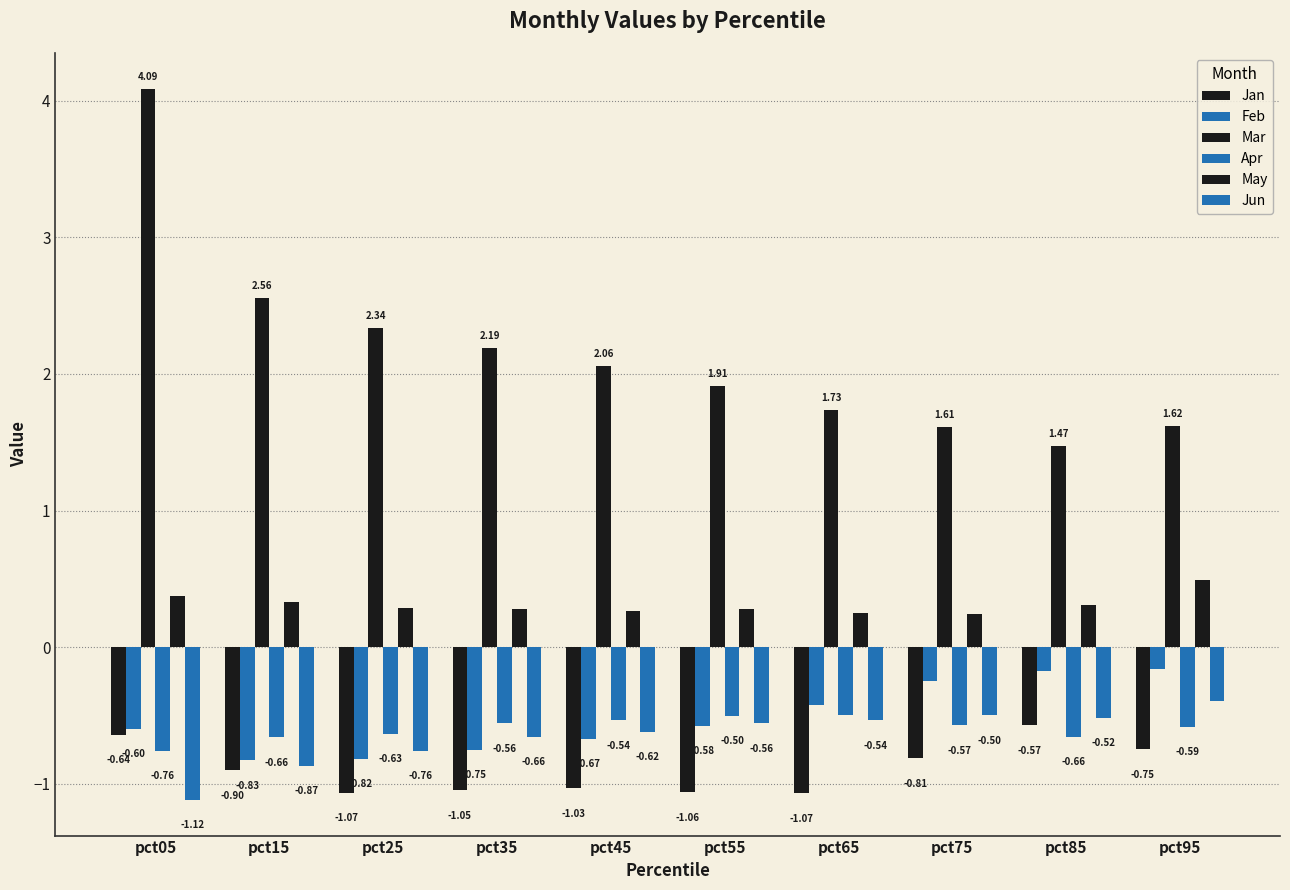

Which series has the widest spread of values?

Mar